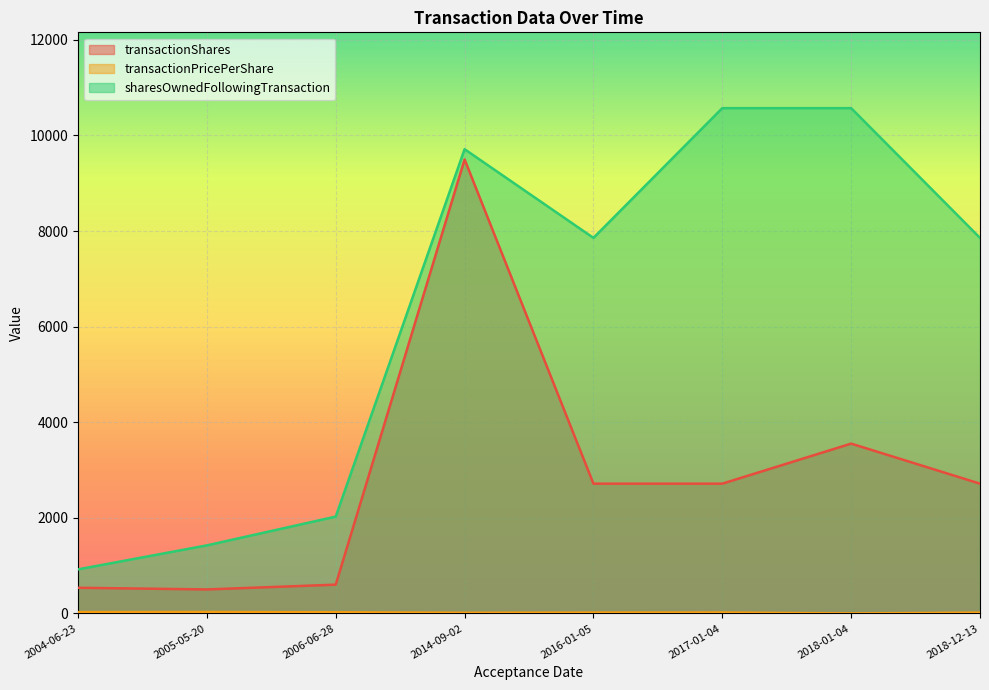

True or false: transactionShares and transactionPricePerShare cross at least once.

False